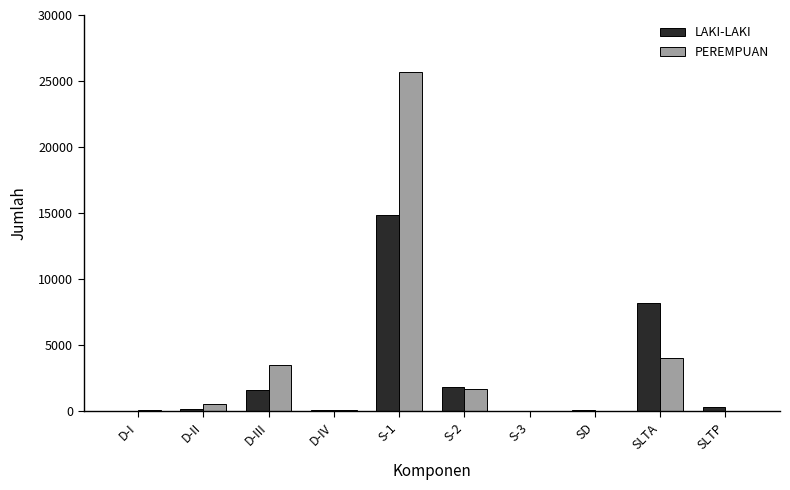

Are the bars grouped side by side (vs. stacked)?

Yes